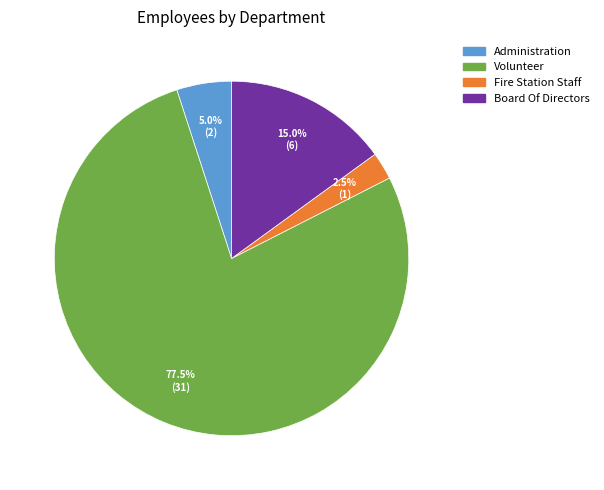

To the nearest percent, what is the difference between the largest and smallest slice percentages?

75%